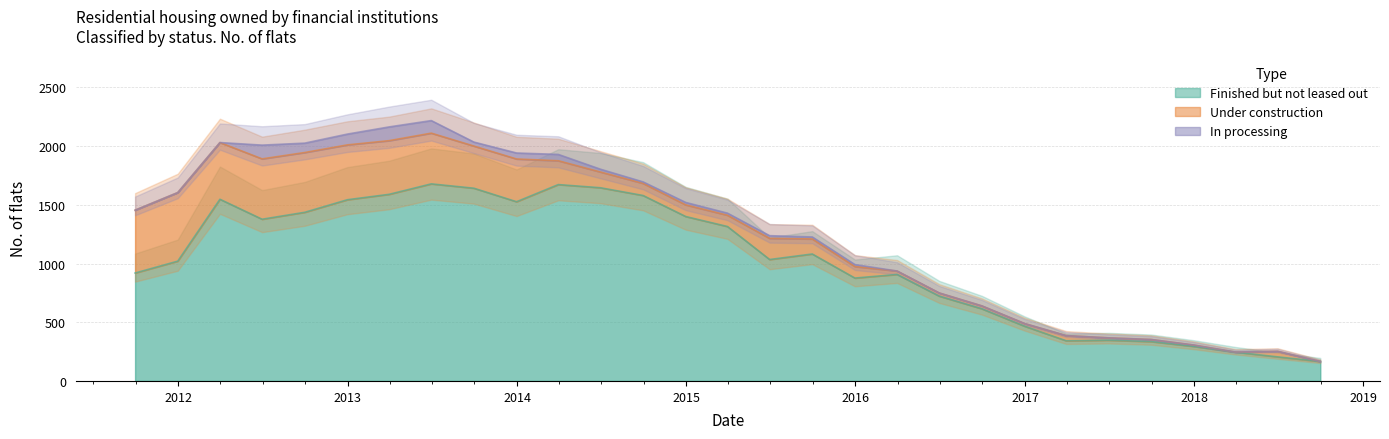

At which label does Under construction reach its peak?

2011-12-31